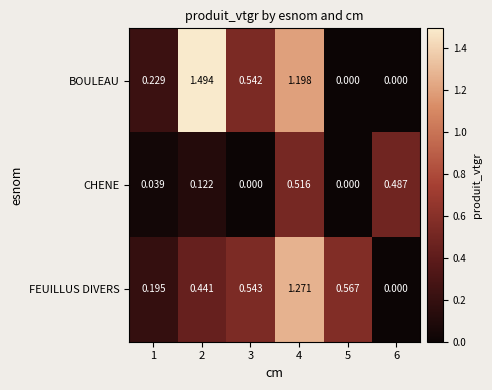

Which series has the largest range (max minus min)?

BOULEAU